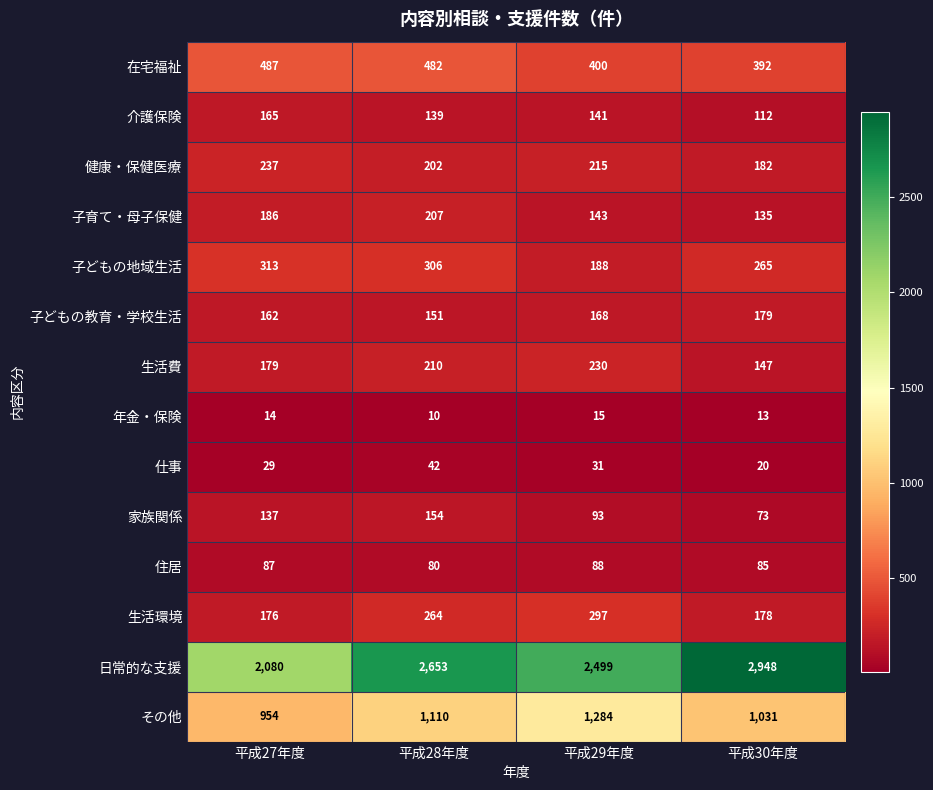

What is the difference between the 日常的な支援 values at 平成27年度 and 平成29年度?

419